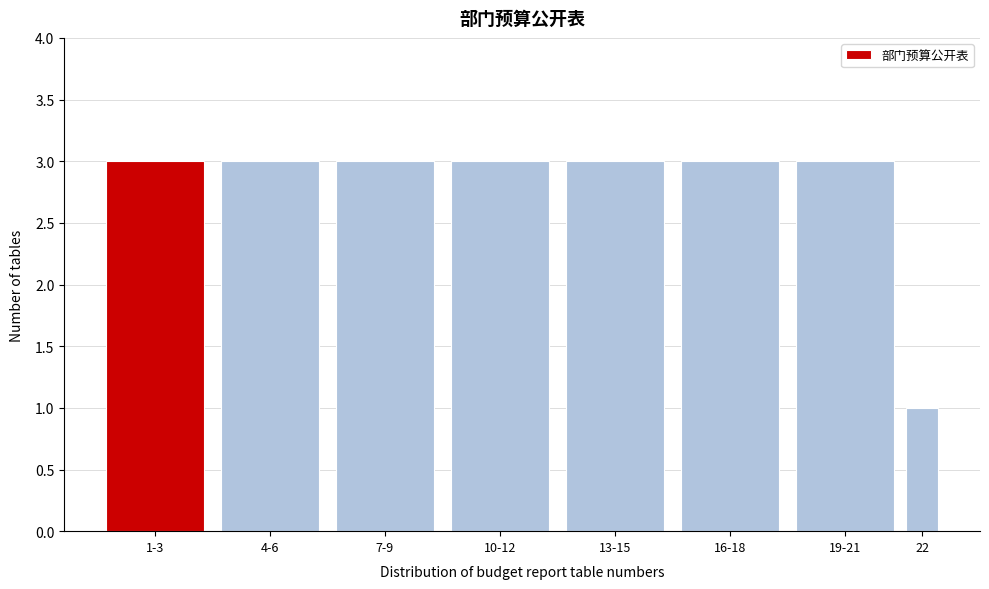

Reading right to left, what are all the values shown in this chart?

22=1	19-21=3	16-18=3	13-15=3	10-12=3	7-9=3	4-6=3	1-3=3